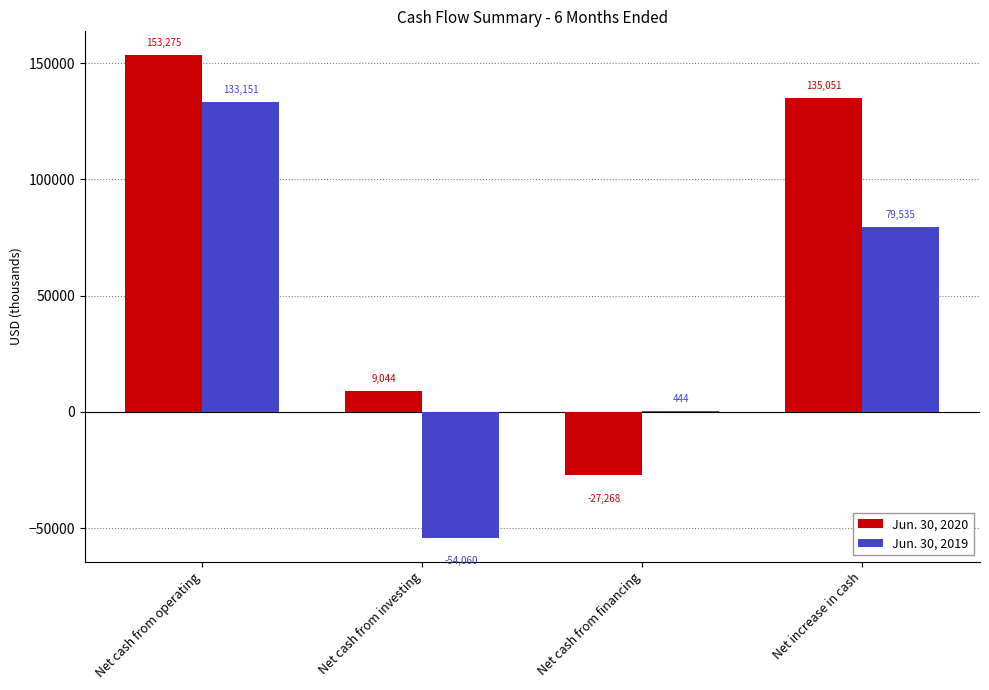

Which category has the highest value in the Jun. 30, 2019 series?

Net cash from operating